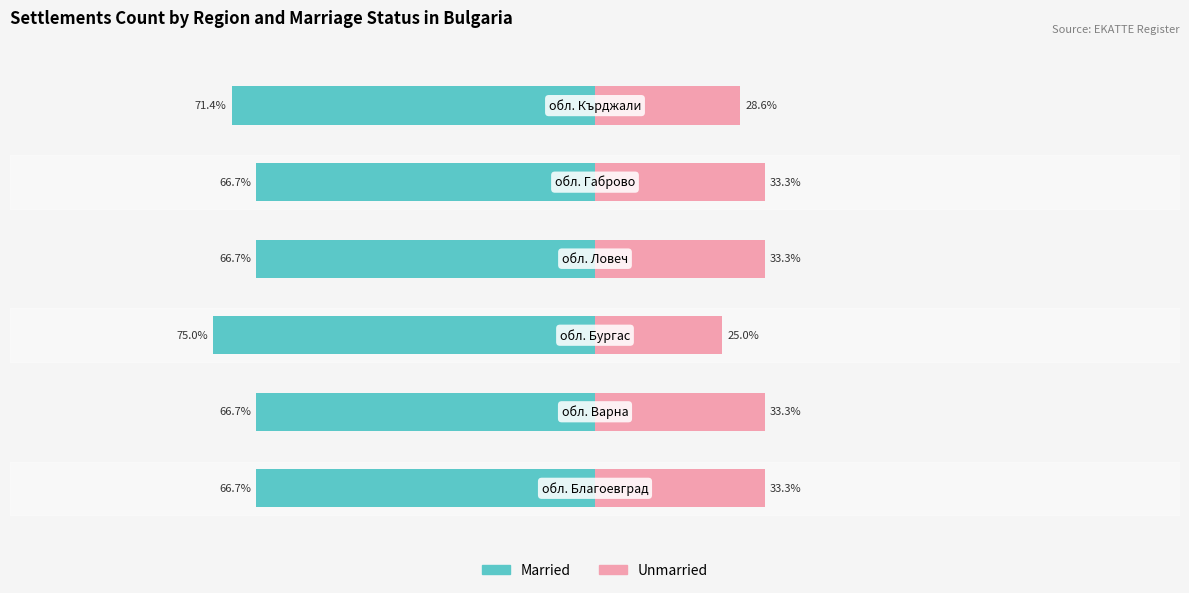

Which series has the widest spread of values?

Married